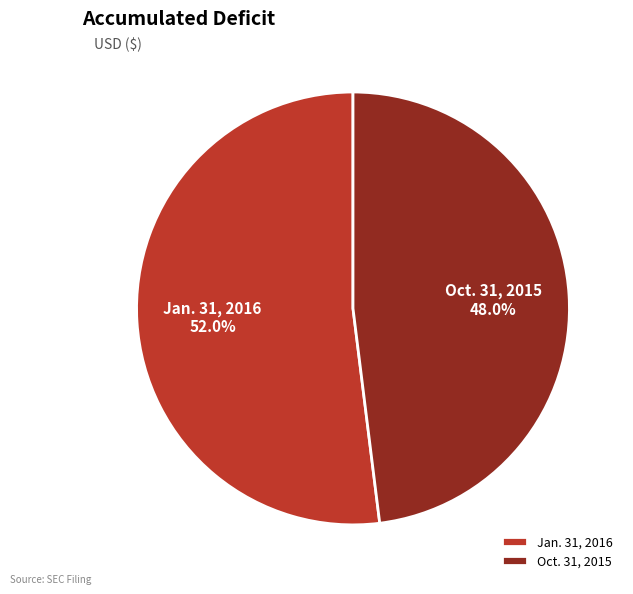

Which category has the smallest portion of the pie?

Oct. 31, 2015